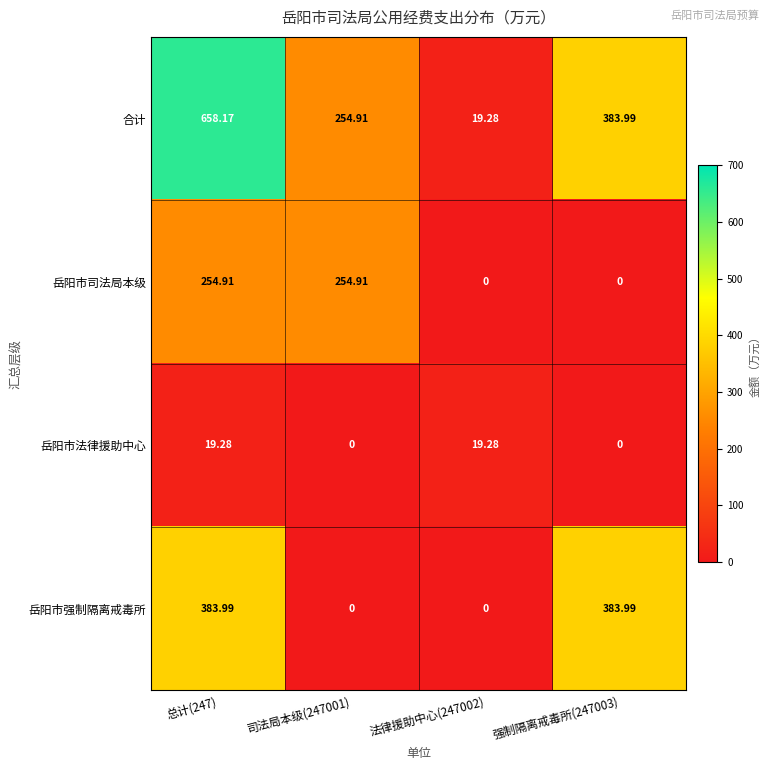

List the series in order of their peak value, lowest first.

岳阳市法律援助中心, 岳阳市司法局本级, 岳阳市强制隔离戒毒所, 合计